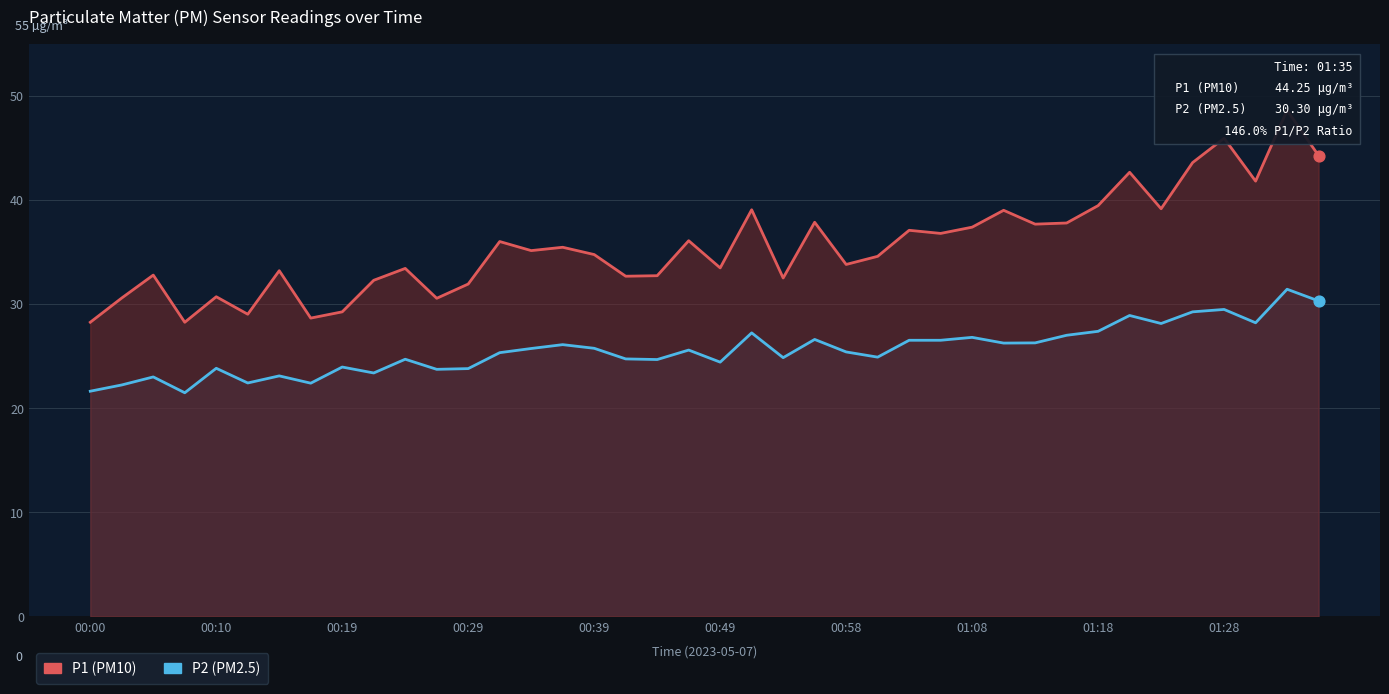

What is the total value across all series at 23?

64.5